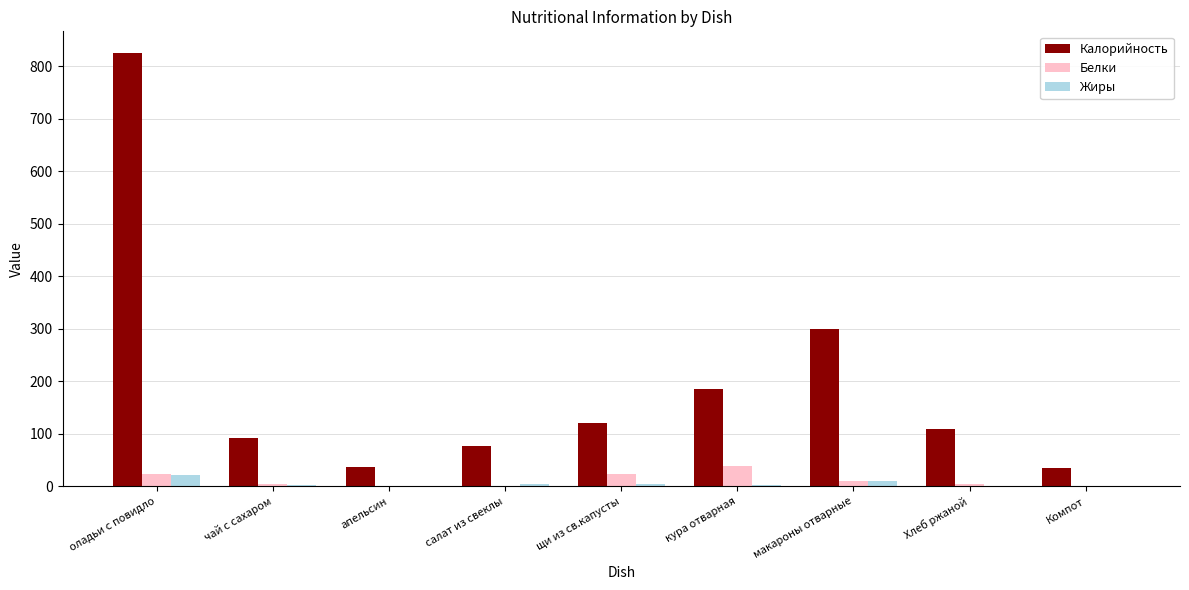

Which series has the largest total across all categories?

Калорийность